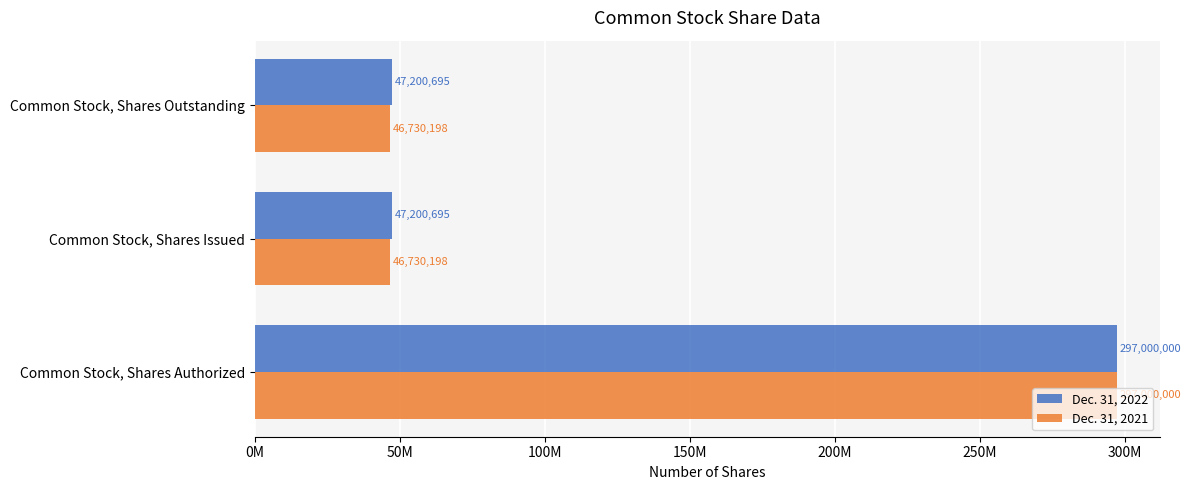

At which category is the sum across all series the highest?

Common Stock, Shares Authorized